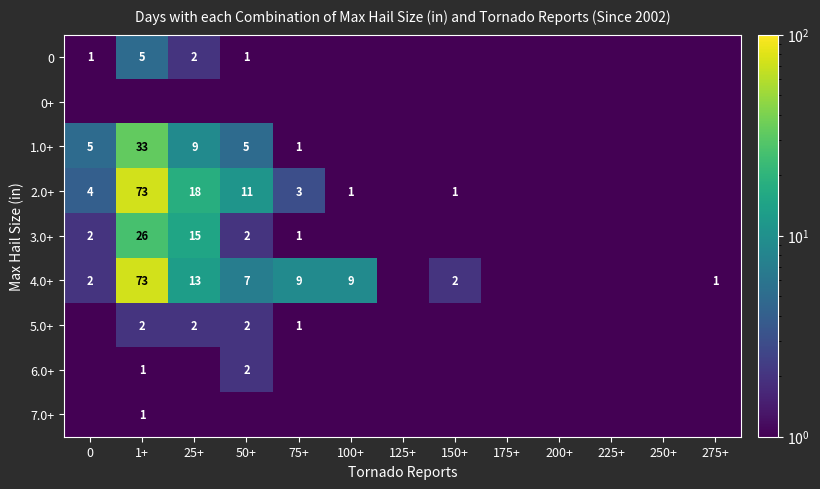

What is the sum of the 2.0+ values at 100+ and 50+?

12.0